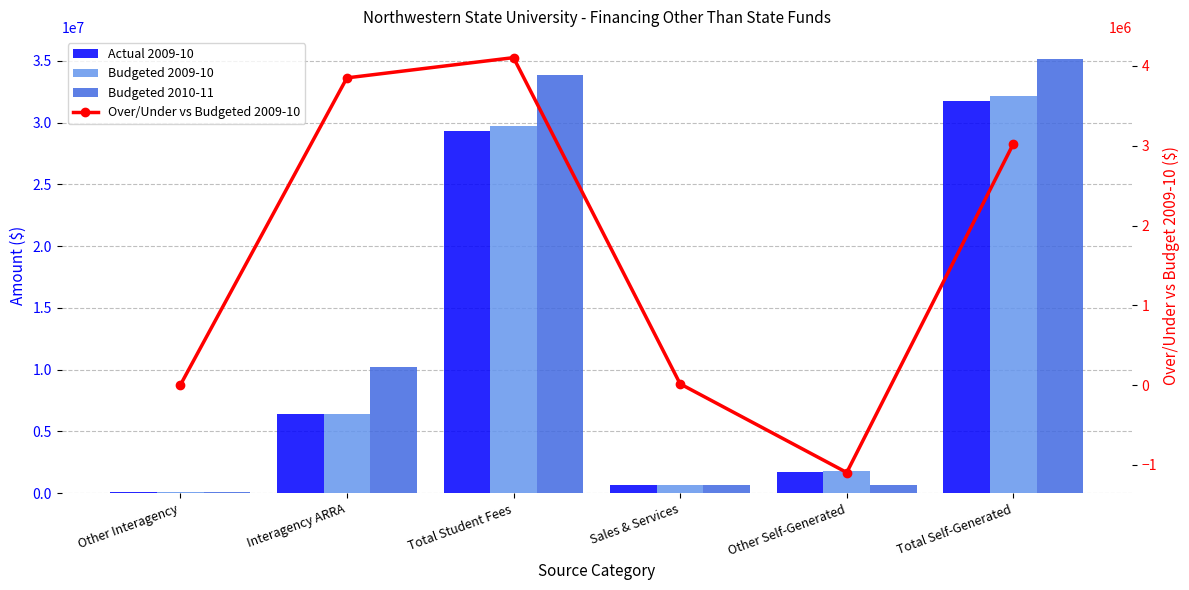

Rank the series by their maximum value, from lowest to highest.

Over/Under vs Budgeted 2009-10, Actual 2009-10, Budgeted 2009-10, Budgeted 2010-11